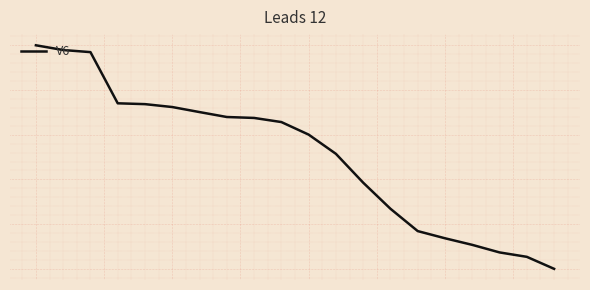

Rank the categories by value from lowest to highest.

19, 18, 17, 16, 15, 14, 13, 12, 11, 10, 9, 8, 7, 6, 5, 4, 3, 2, 1, 0